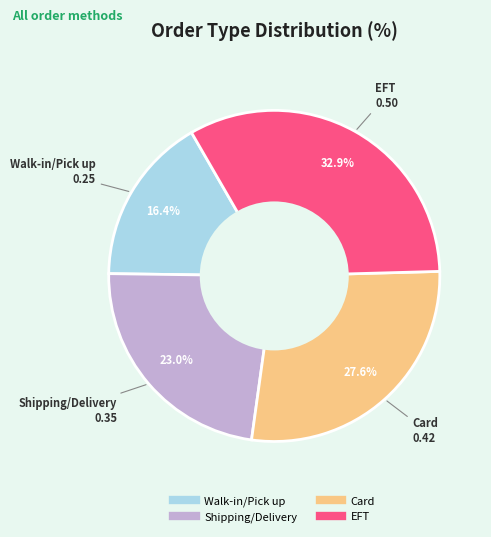

To the nearest percent, what is the average slice percentage?

25%